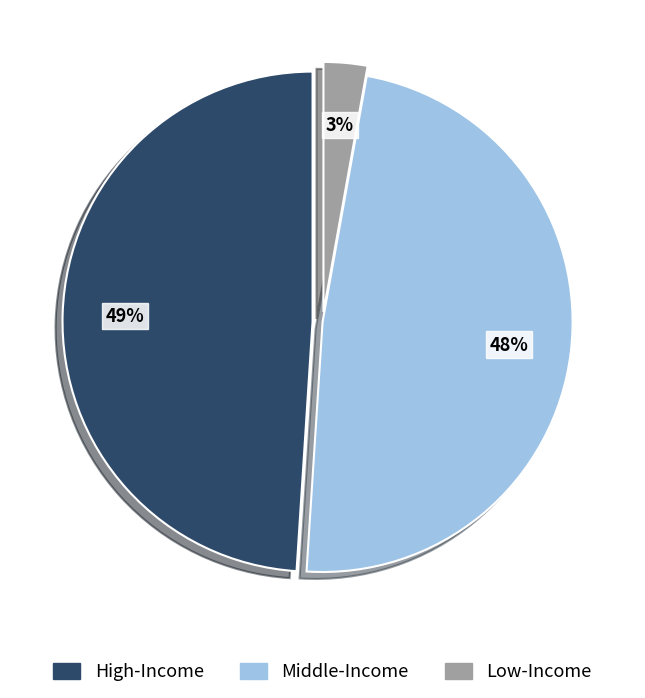

To the nearest percent, what is the difference between the largest and smallest slice percentages?

46%